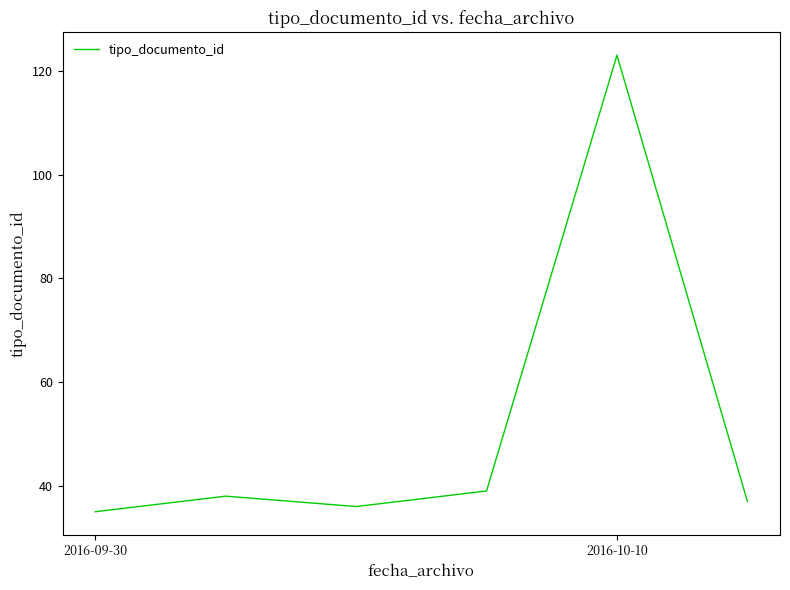

What is the sum of all values?

308